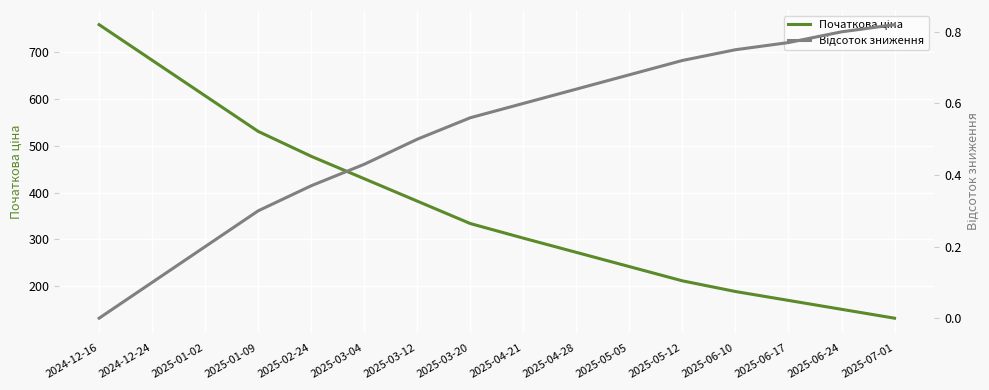

What is the difference between the Відсоток зниження values at 2025-06-10 and 2025-04-21?

0.2